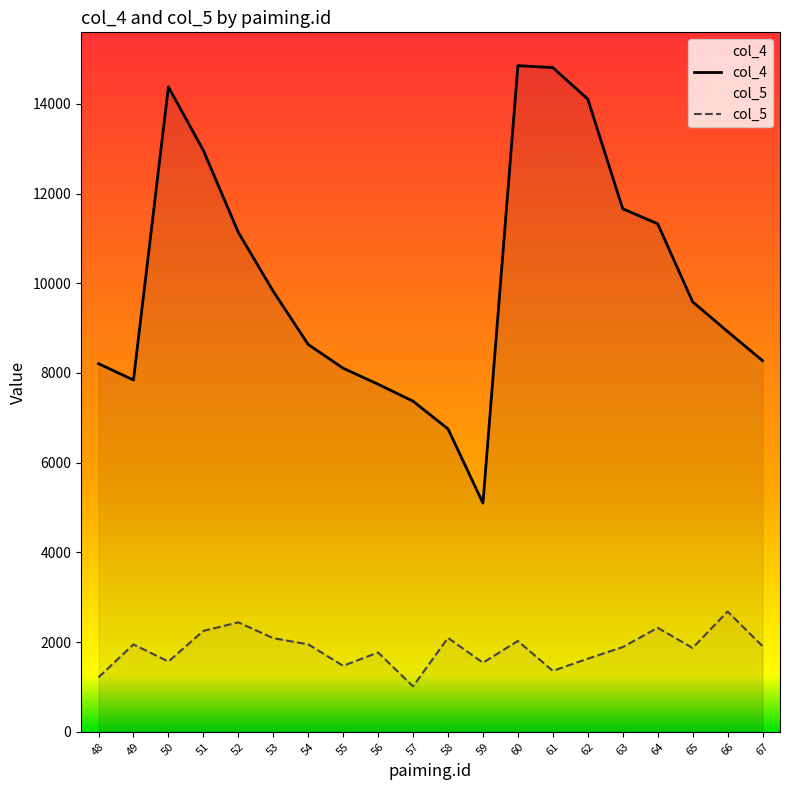

Rank the series by their average value, from lowest to highest.

col_5, col_4